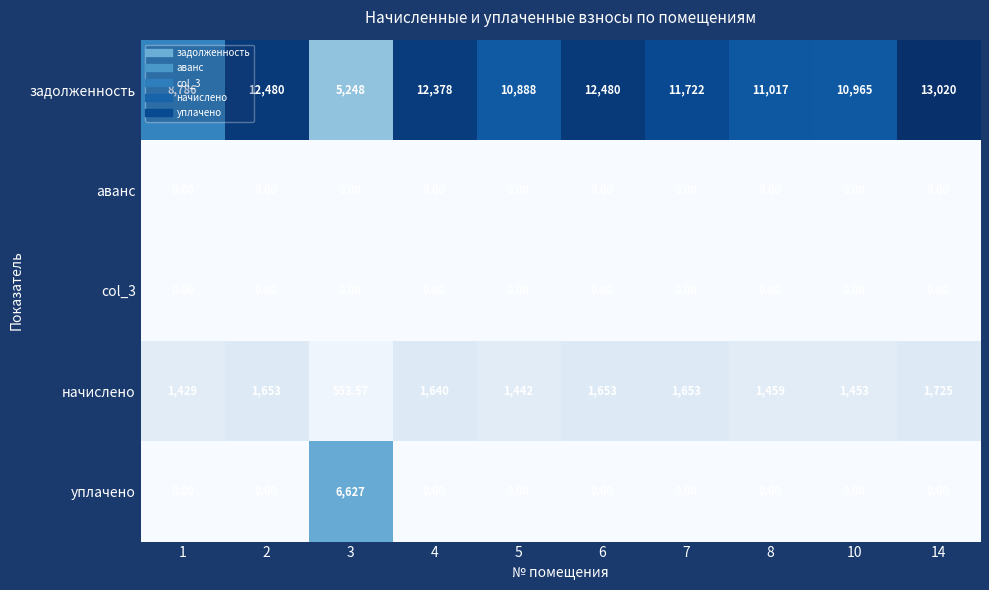

Which series changed the most between 4 and 7?

задолженность